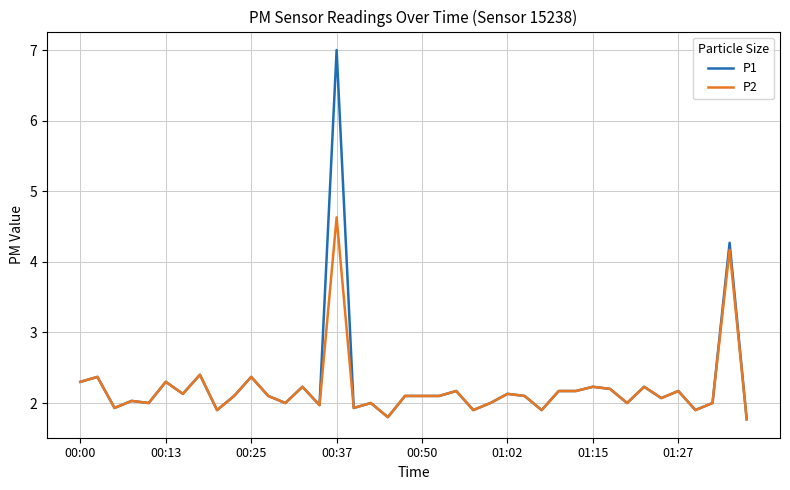

List the series in order of their peak value, highest first.

P1, P2